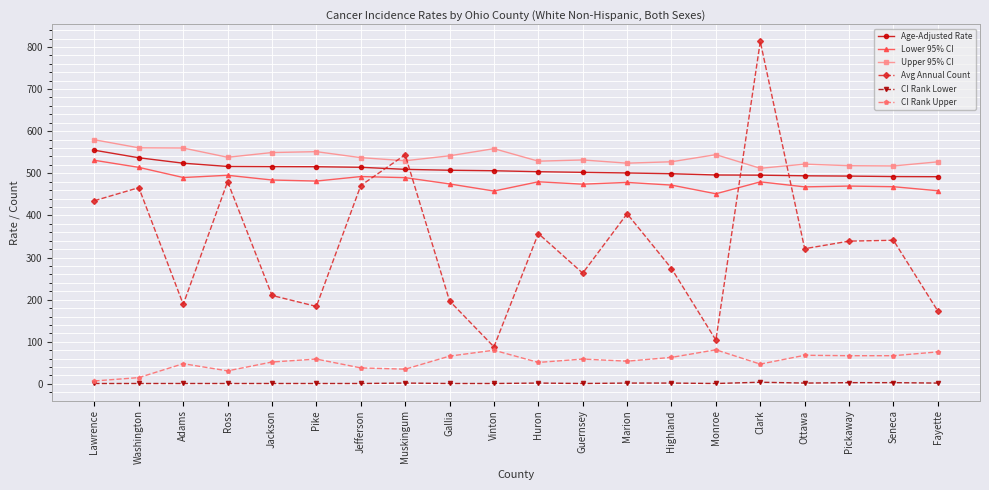

Which series changed the most between Jefferson and Guernsey?

Avg Annual Count